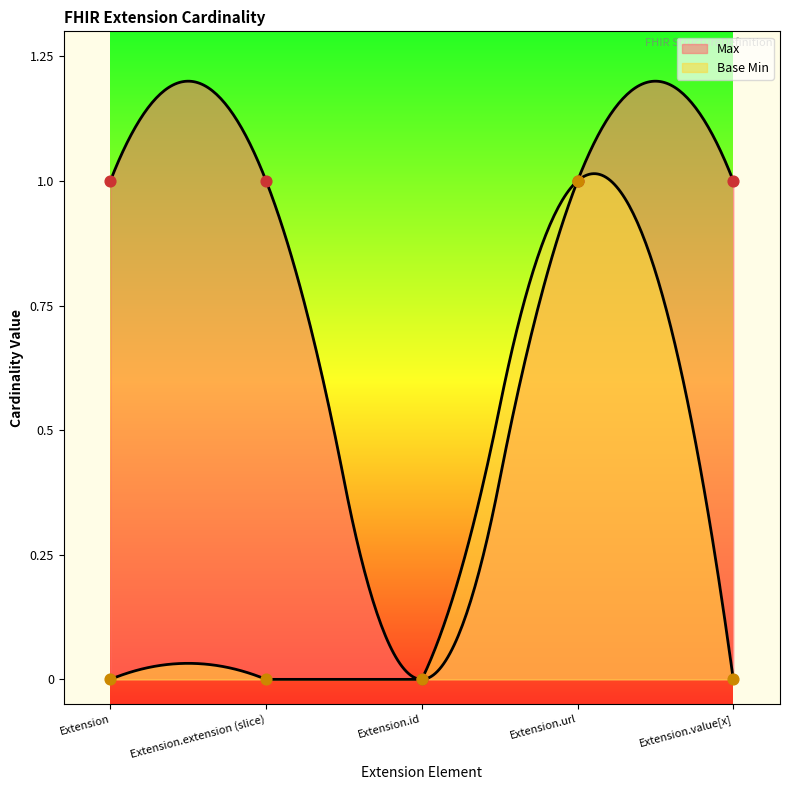

Which series contains the lowest Y value?

Max